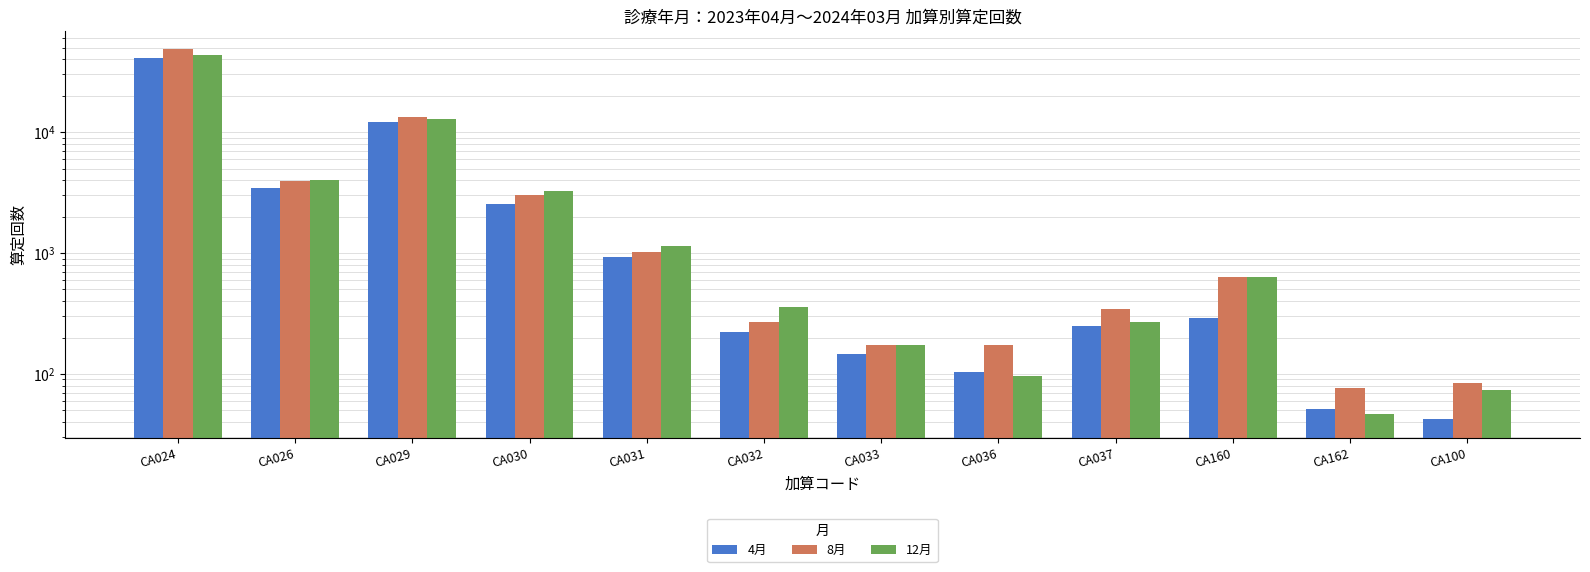

At how many categories does at least one series exceed 17990?

1